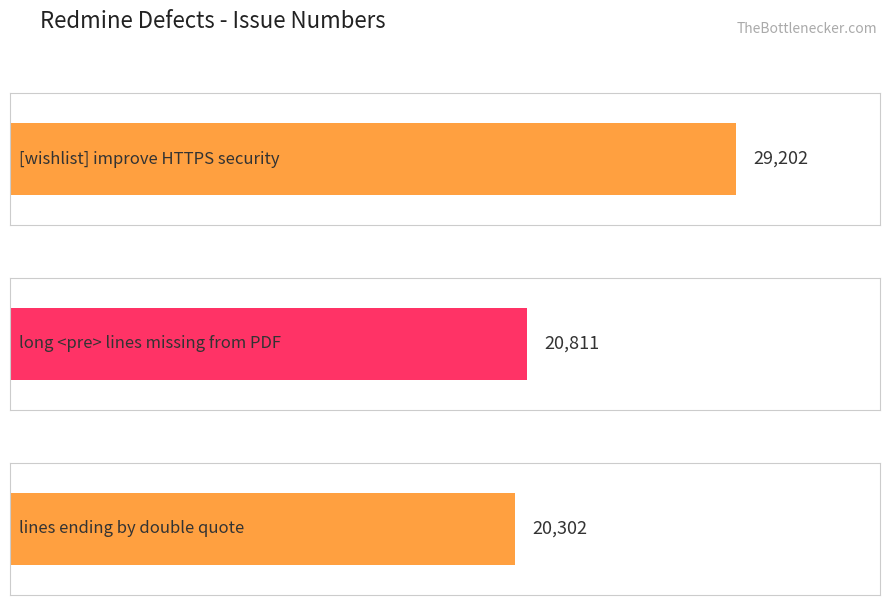

At which label is the value closest to 24752?

long <pre> lines missing from PDF